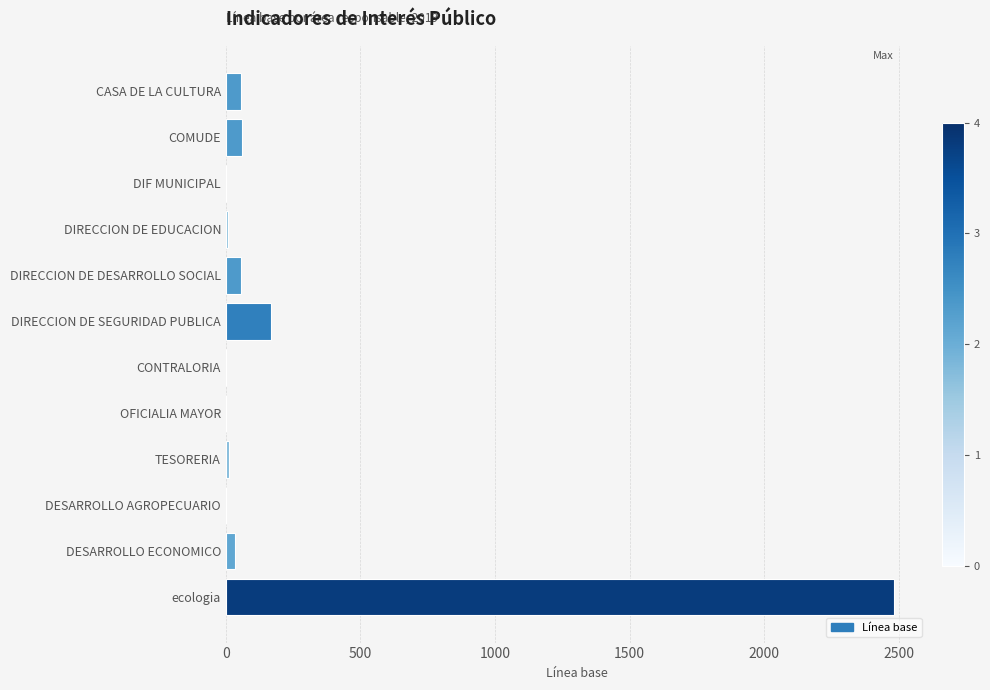

The chart shows a value of 56.0 at CASA DE LA CULTURA. True or false?

True